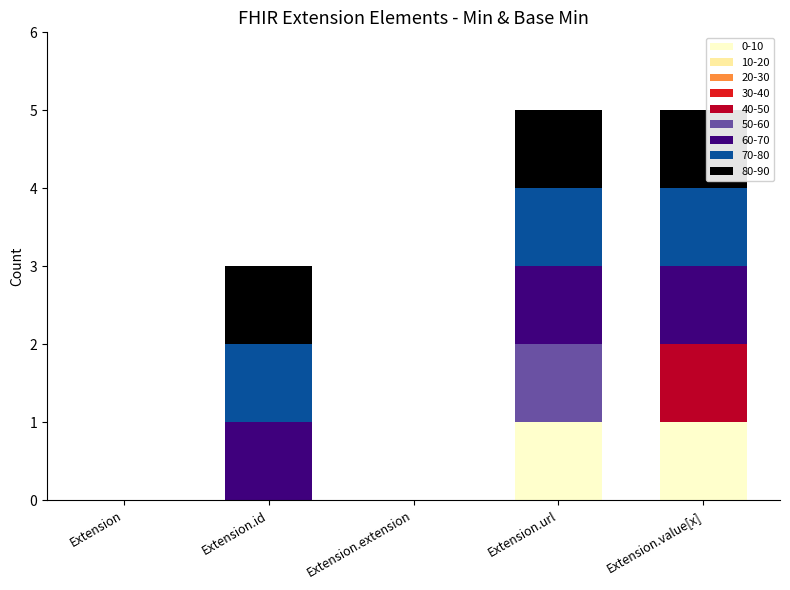

Reading left to right, what are the values for 0-10?

Extension=0	Extension.id=0	Extension.extension=0	Extension.url=1	Extension.value[x]=1